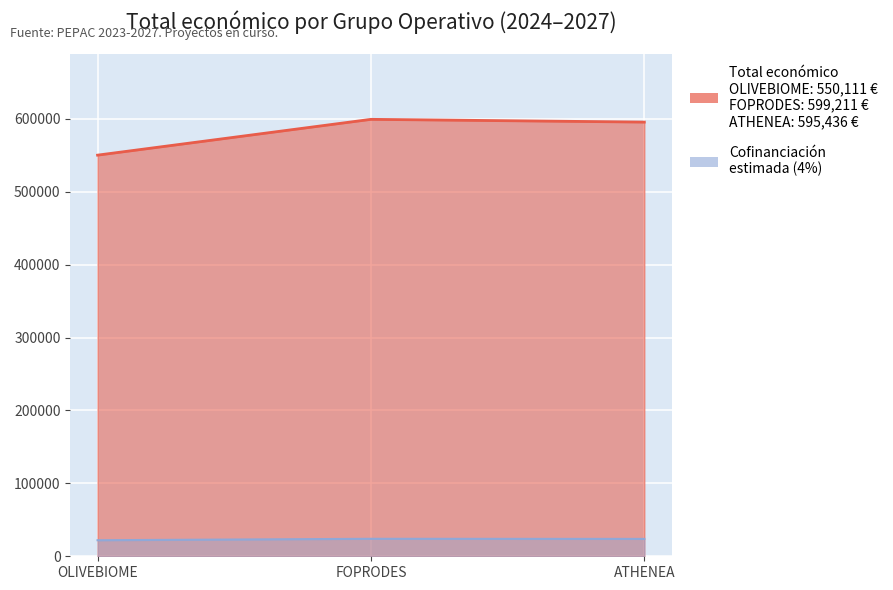

Is it true that the value at ATHENEA is 984332?

False